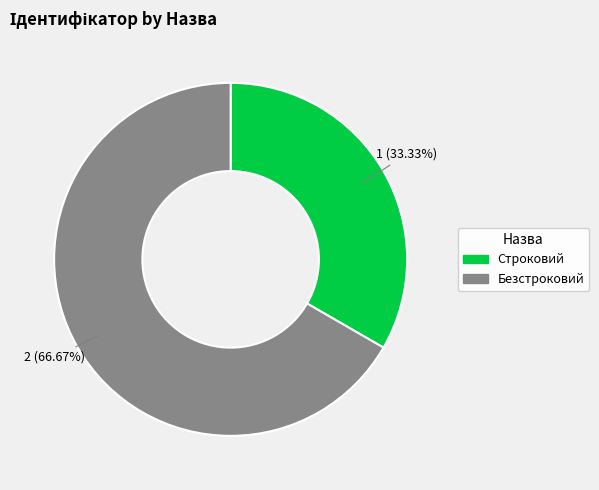

Which category accounts for the majority?

Безстроковий